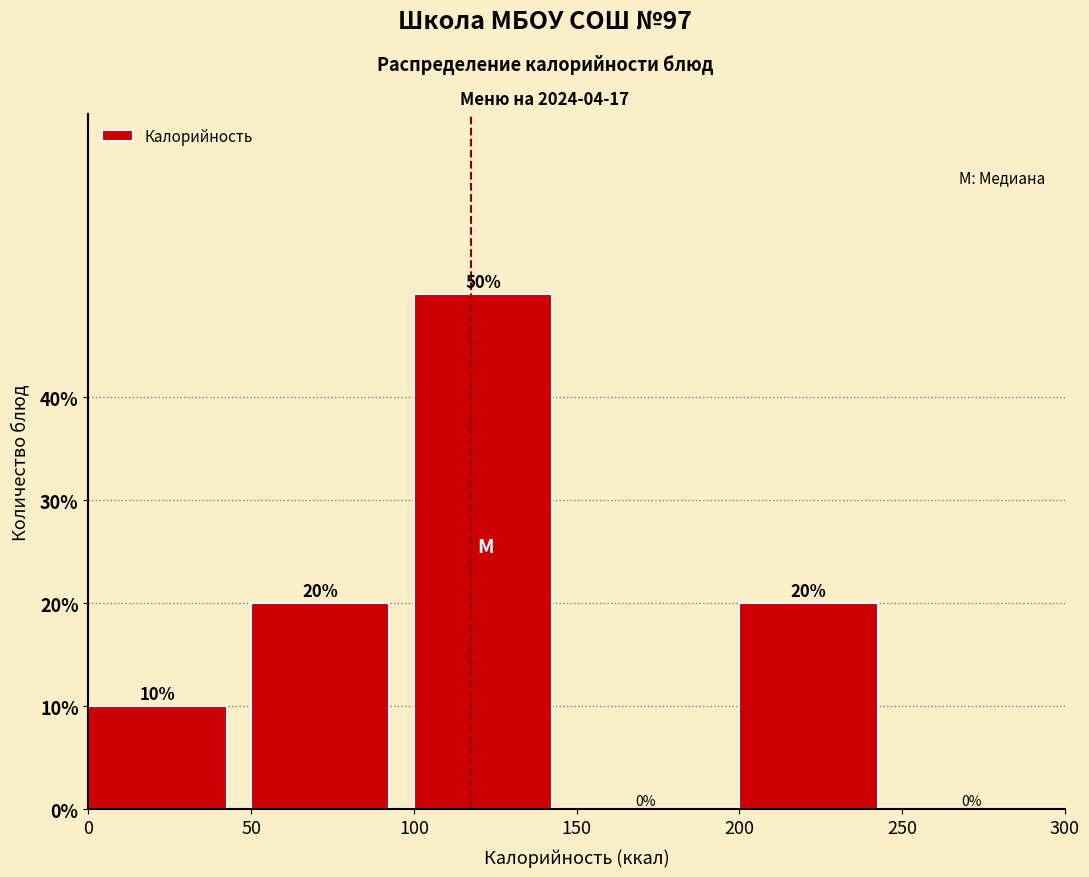

What is the height of the bar covering 100 to 150 on the x-axis?

50